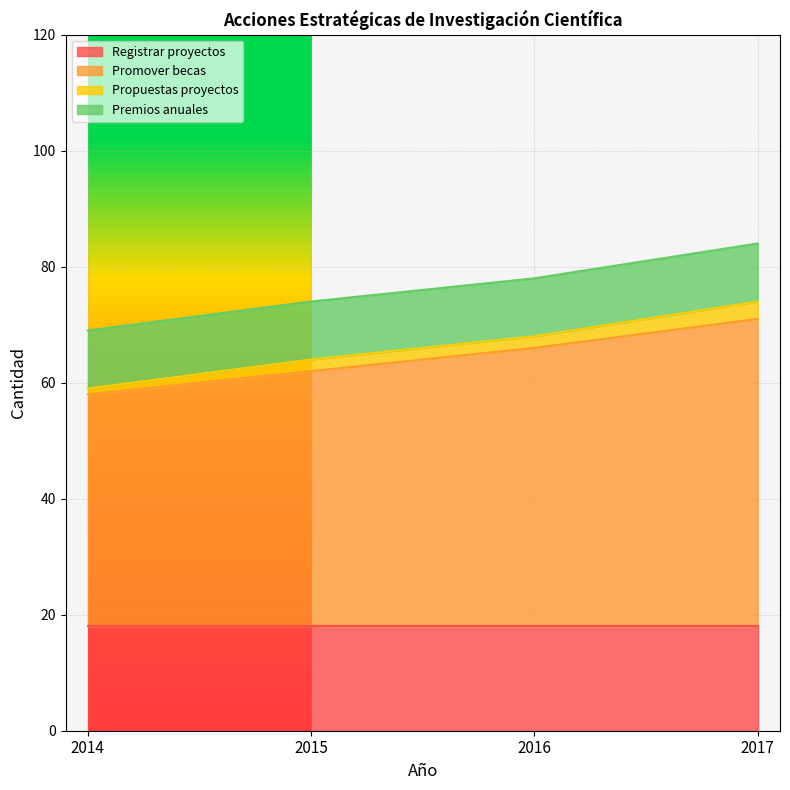

Between 2014 and 2017, which series saw the biggest shift?

Promover becas